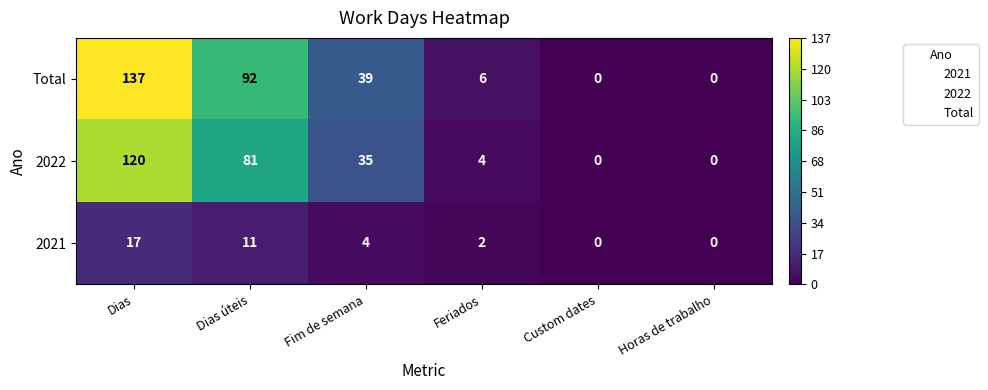

What is the difference between the Total values at Fim de semana and Custom dates?

39